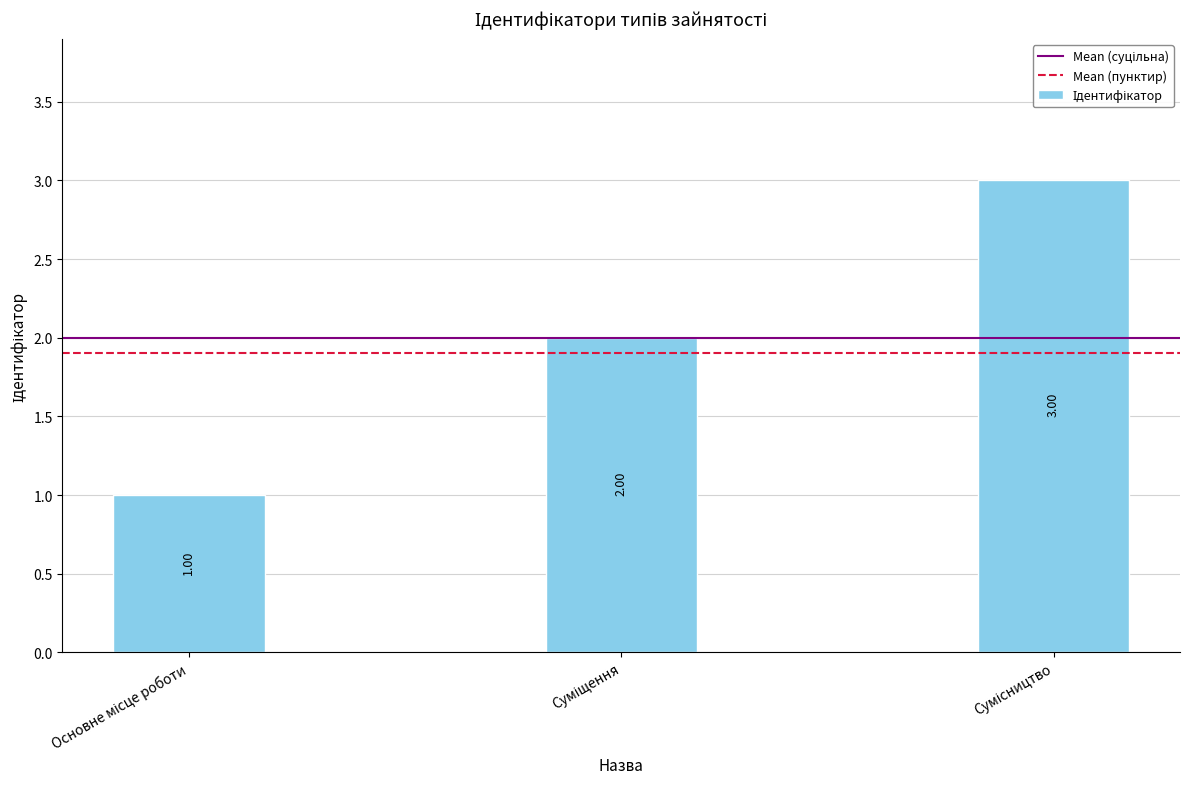

The chart shows a value of 1 at Суміщення. True or false?

False